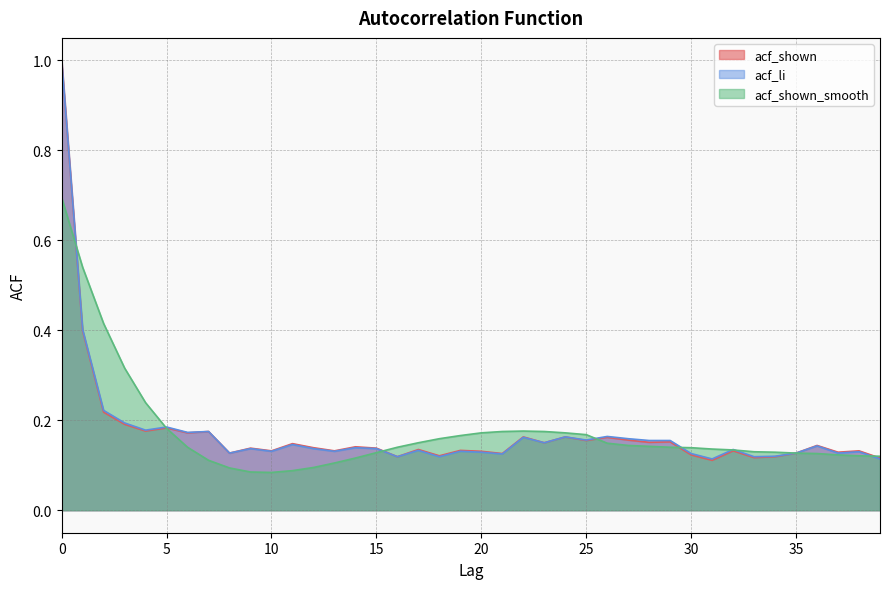

In acf_shown, how many points are higher than both neighbors (excluding endpoints)?

14